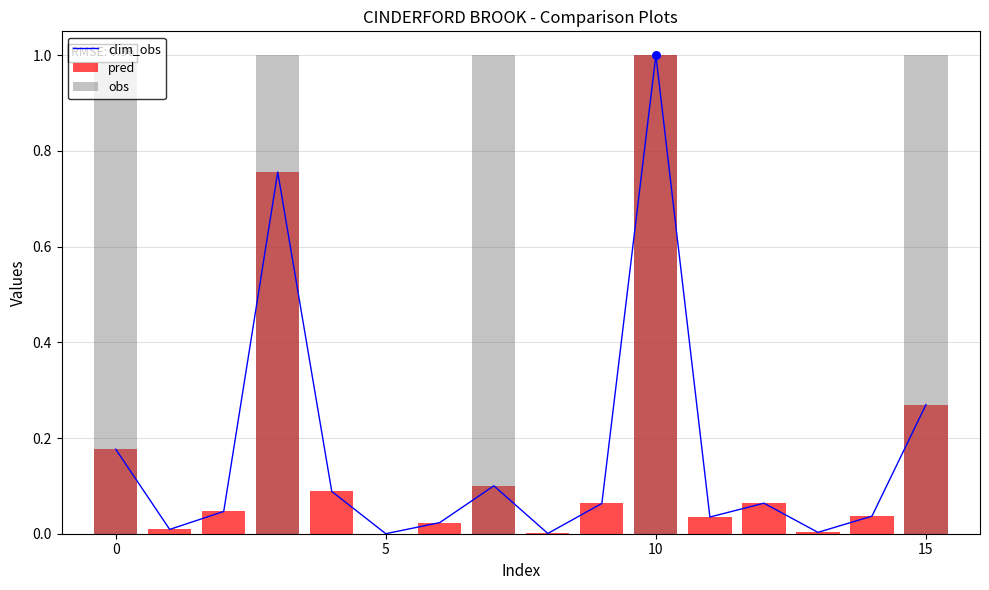

Which series has the largest Y range (max minus min)?

obs